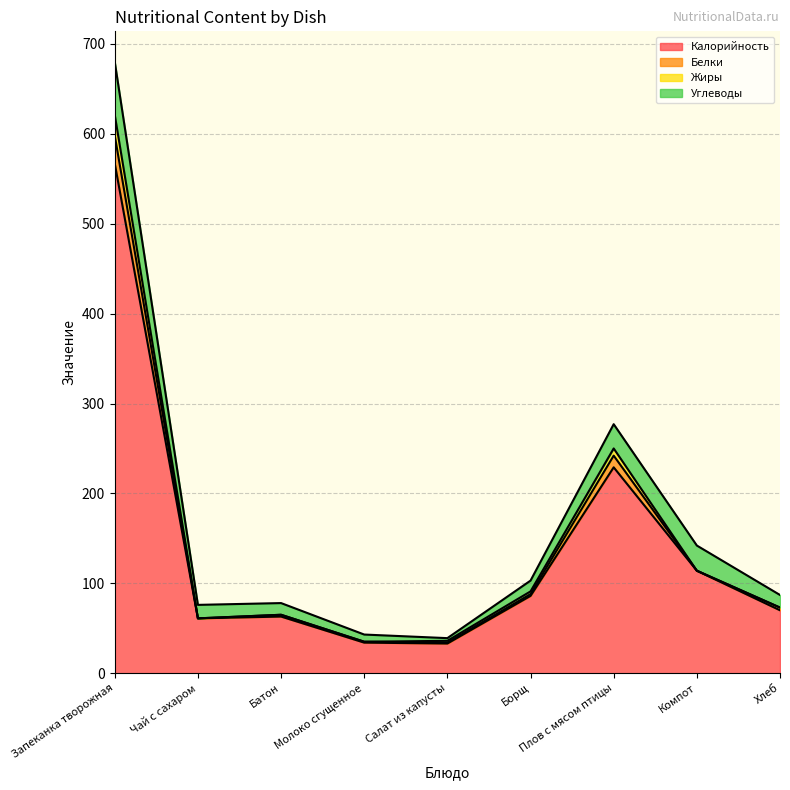

The value of Калорийность at Салат из капусты is 57. True or false?

False